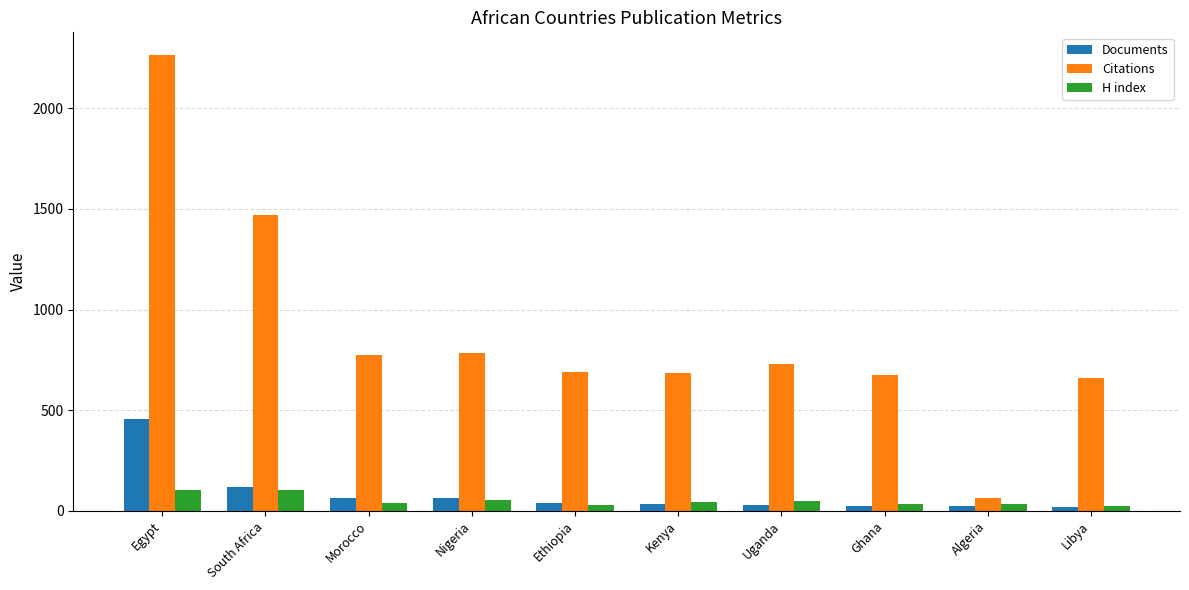

Rank the series by their maximum value, from lowest to highest.

H index, Documents, Citations